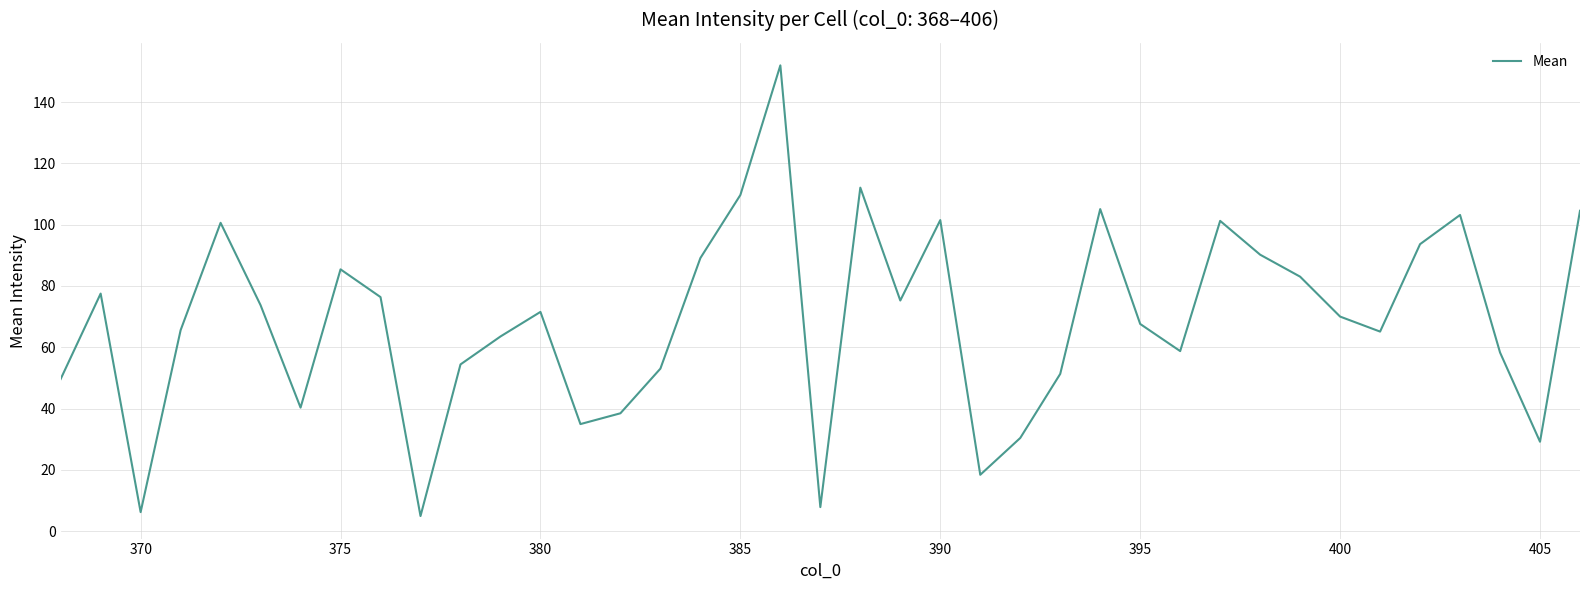

What is the greatest value displayed?

152.0